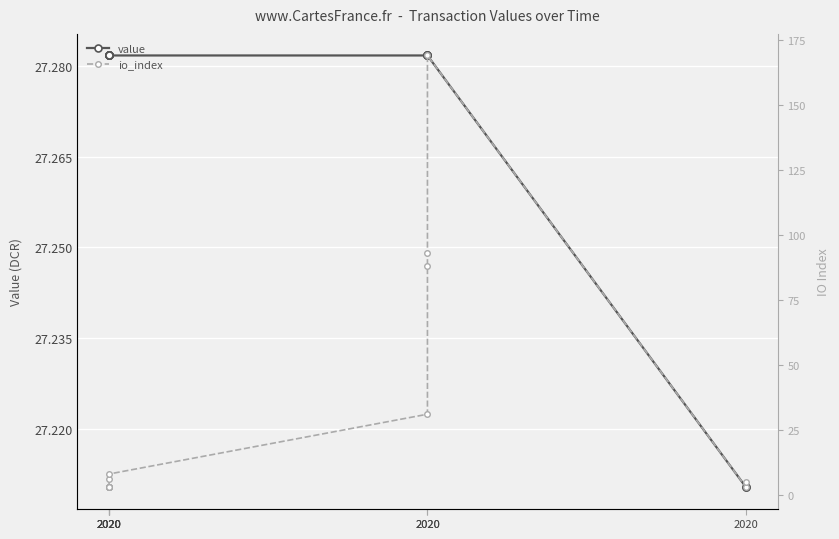

Which series has the largest total across all categories?

io_index